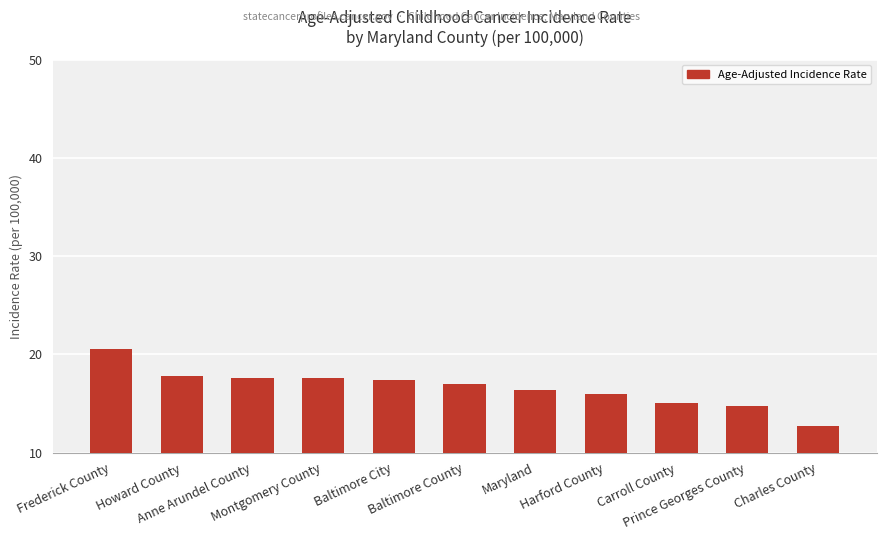

What is the average value?

16.6